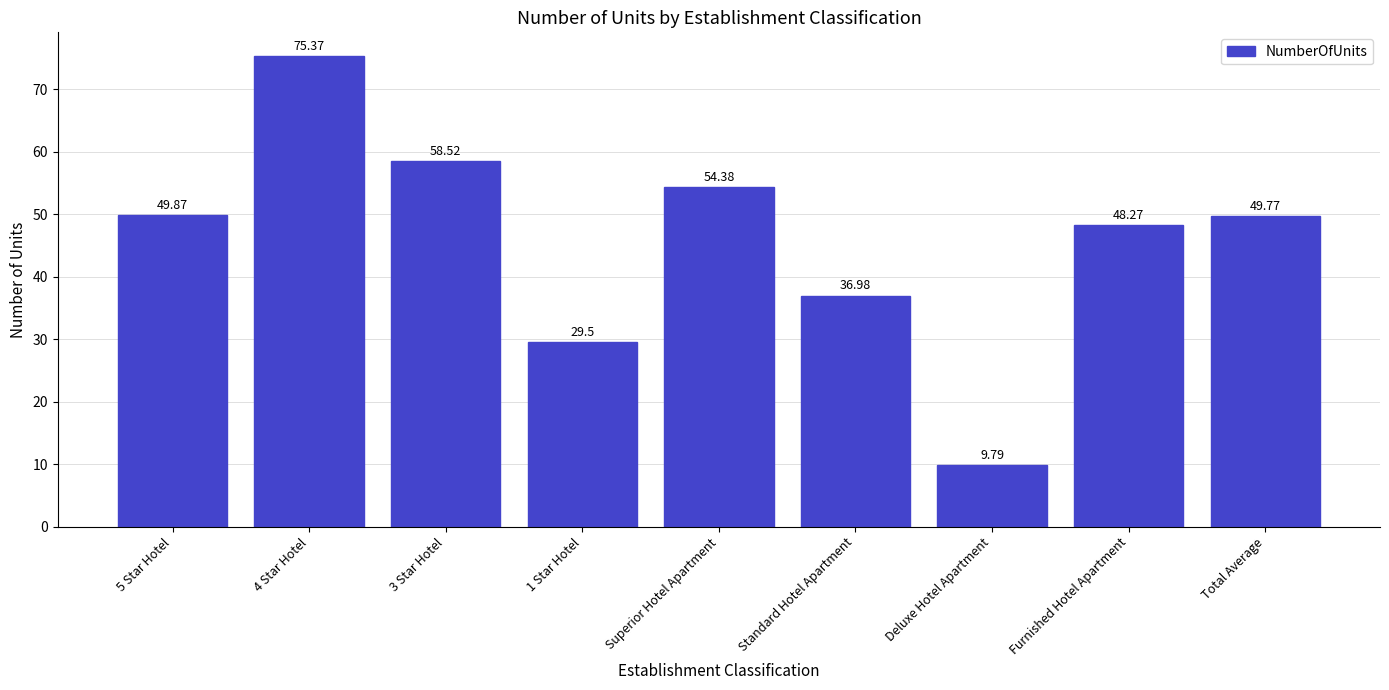

What is the label of the 2nd bar from the right?

Furnished Hotel Apartment